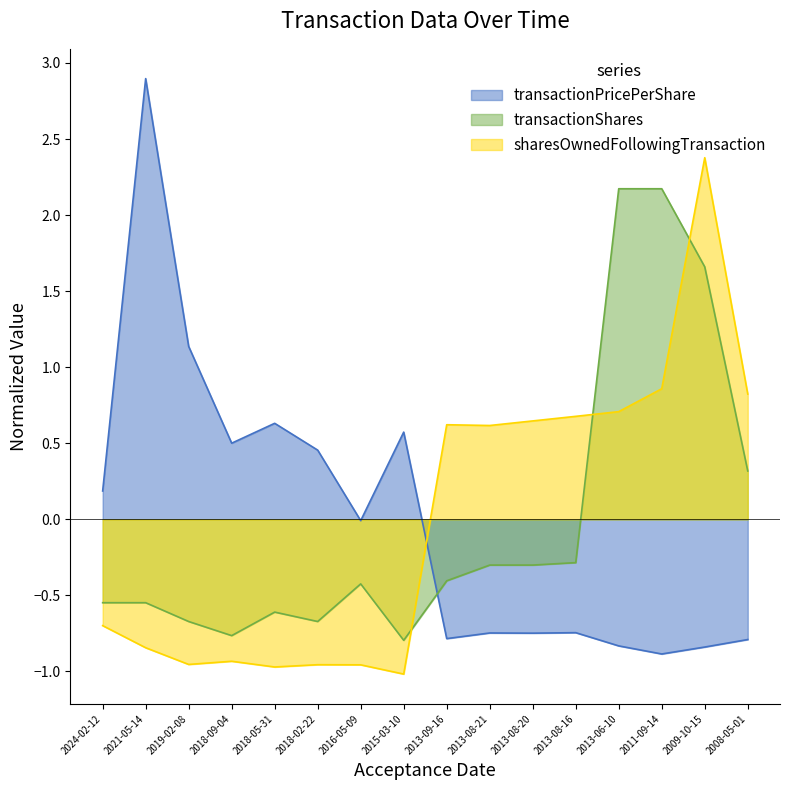

What is the total value across all series at 2013-06-10?

2.0